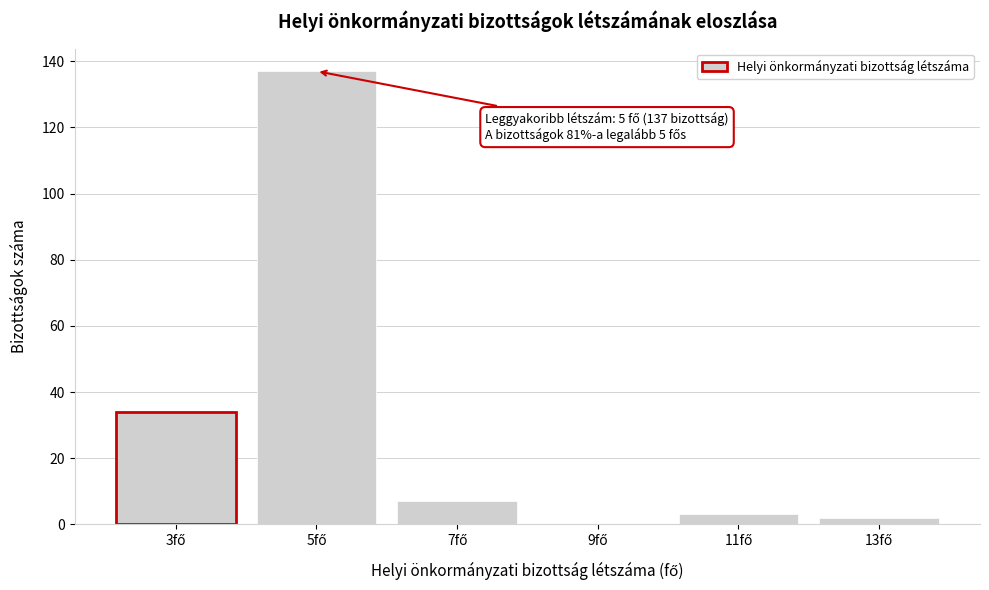

What is the maximum value shown in the chart?

137